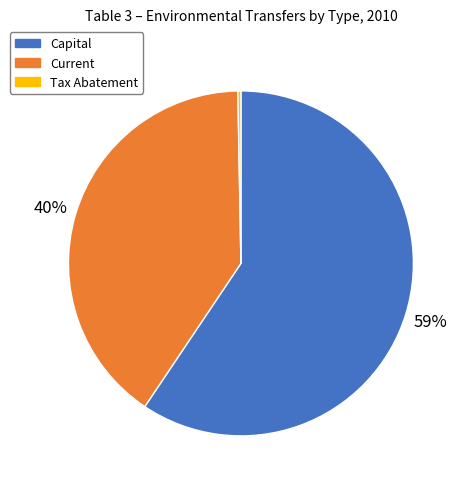

To the nearest percent, what is the difference between the Capital and Current slice percentages?

19%